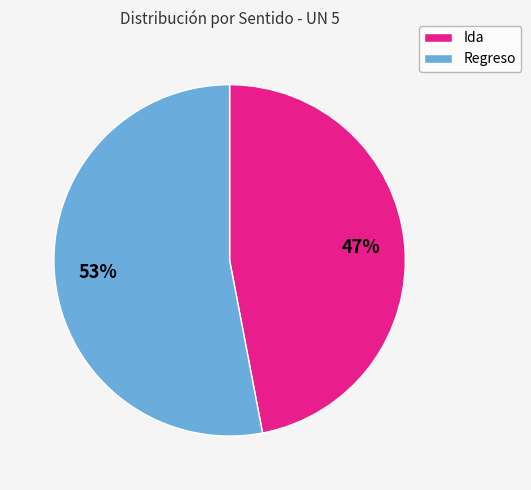

To the nearest percent, what is the difference between the largest and smallest slice percentages?

6%